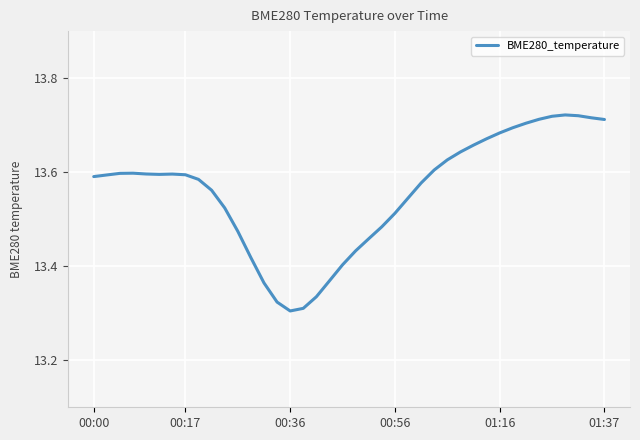

What is the difference between the maximum and minimum values?

0.4